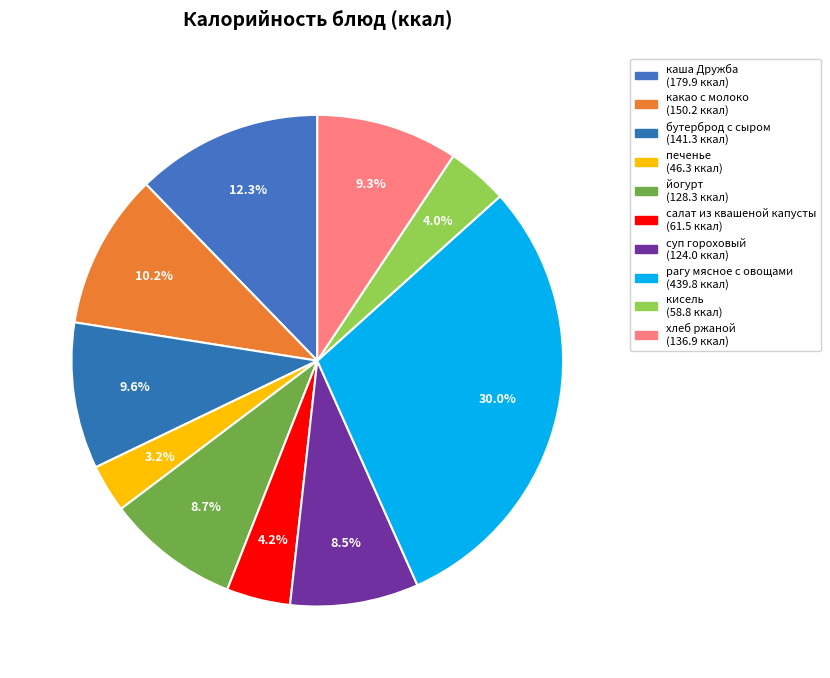

How many segments does this pie chart have?

10